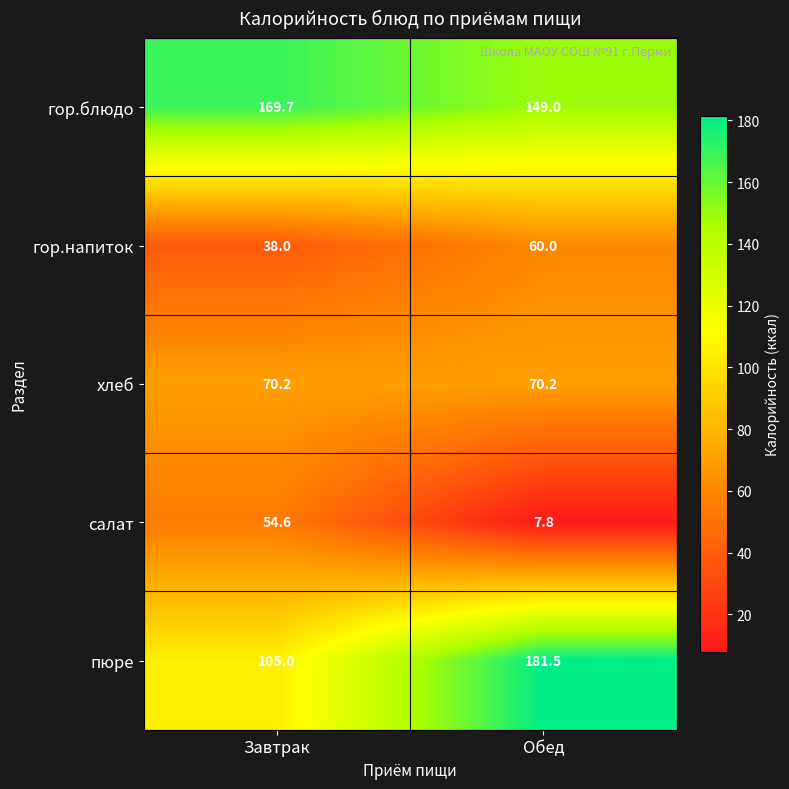

What is the average value of the гор.напиток series?

49.0